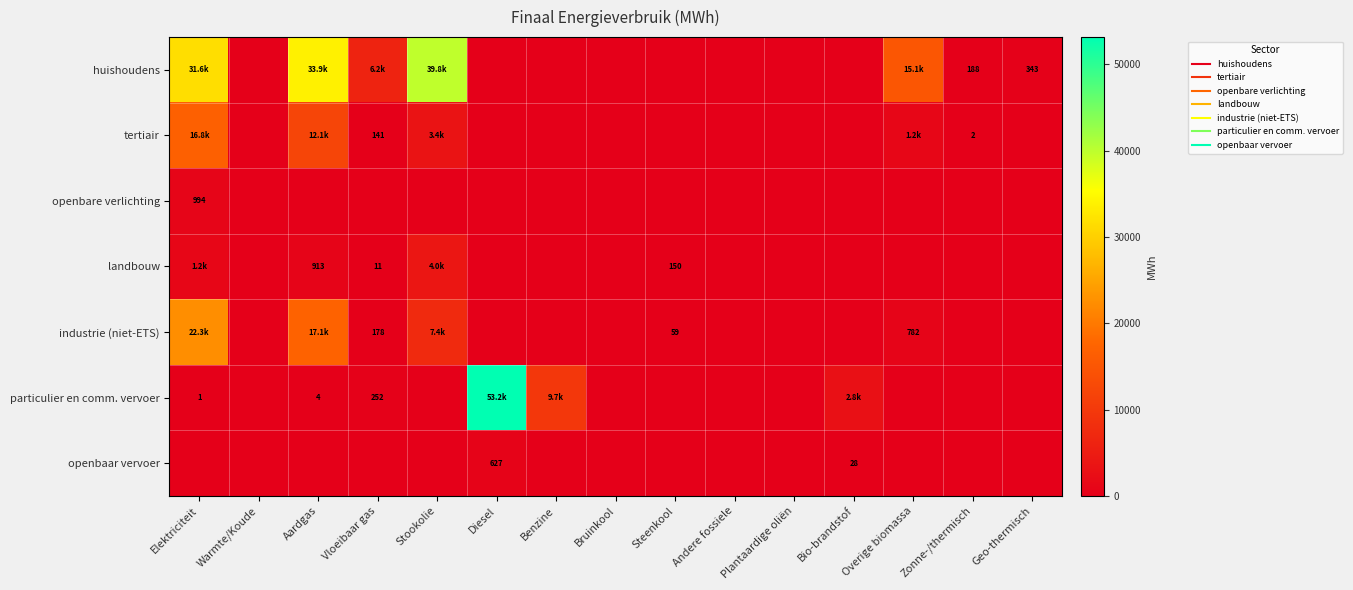

Which series has the largest range (max minus min)?

particulier en comm. vervoer